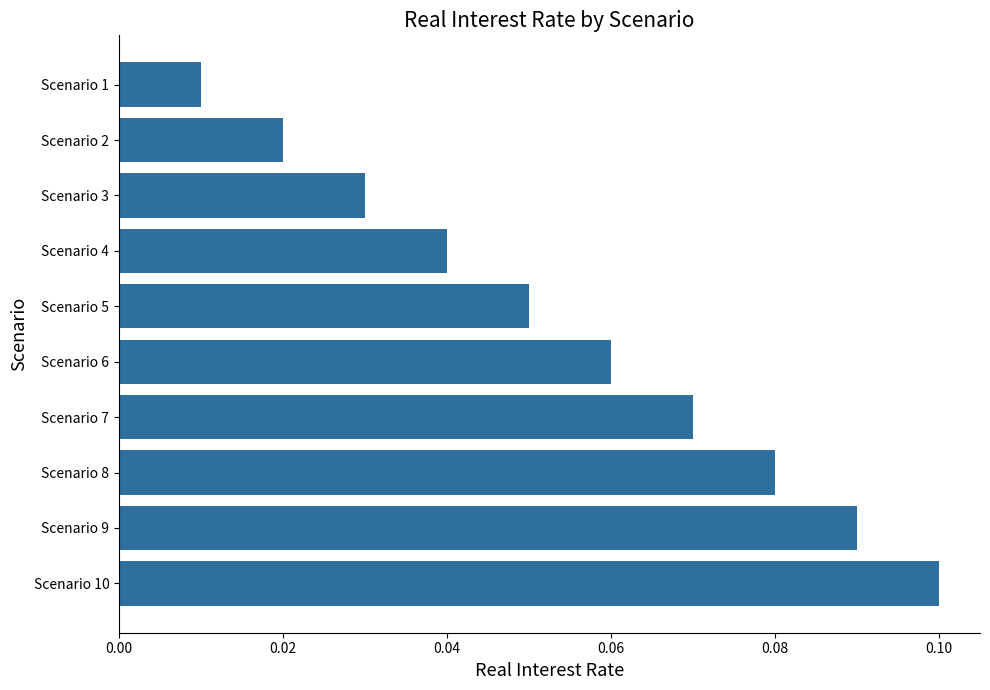

Between Scenario 6 and Scenario 5, which is larger?

Scenario 6